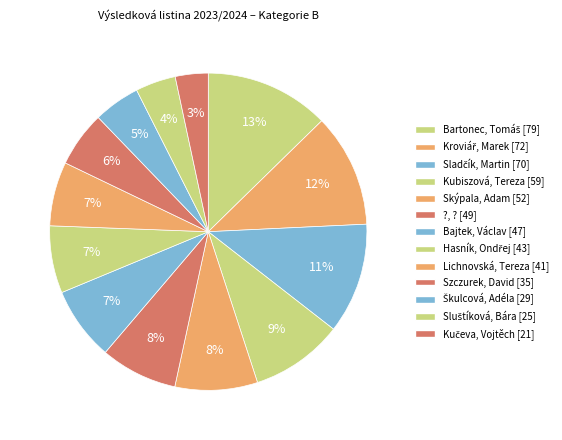

To the nearest percent, what is the difference between the largest and smallest slice percentages?

9%